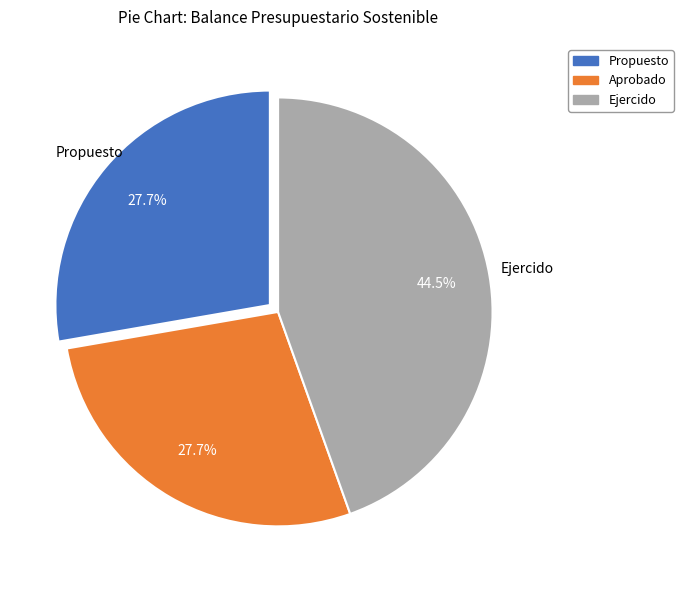

Is Aprobado the majority of the pie?

No